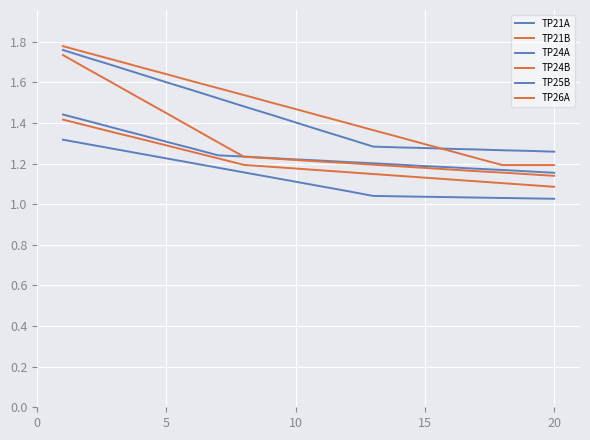

At how many categories does at least one series exceed 1?

20